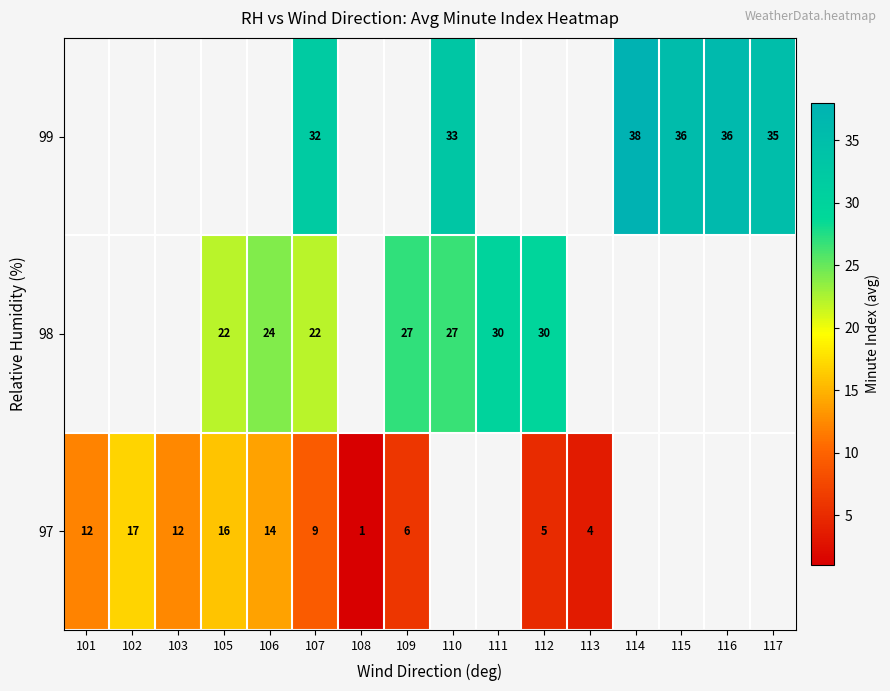

The value of 98 at 111 is 54. True or false?

False